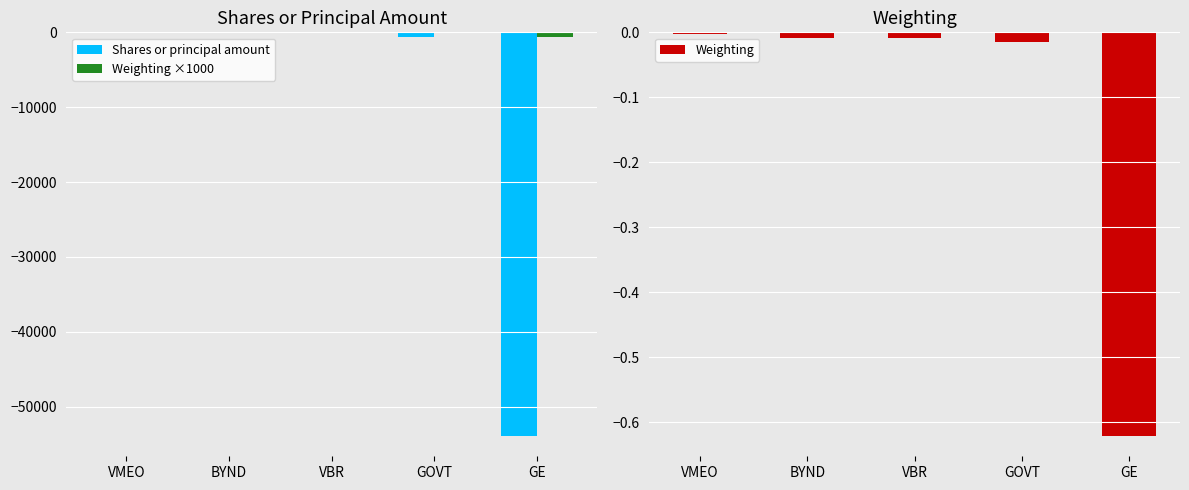

Which series changed the most between VMEO and GE?

Shares or principal amount